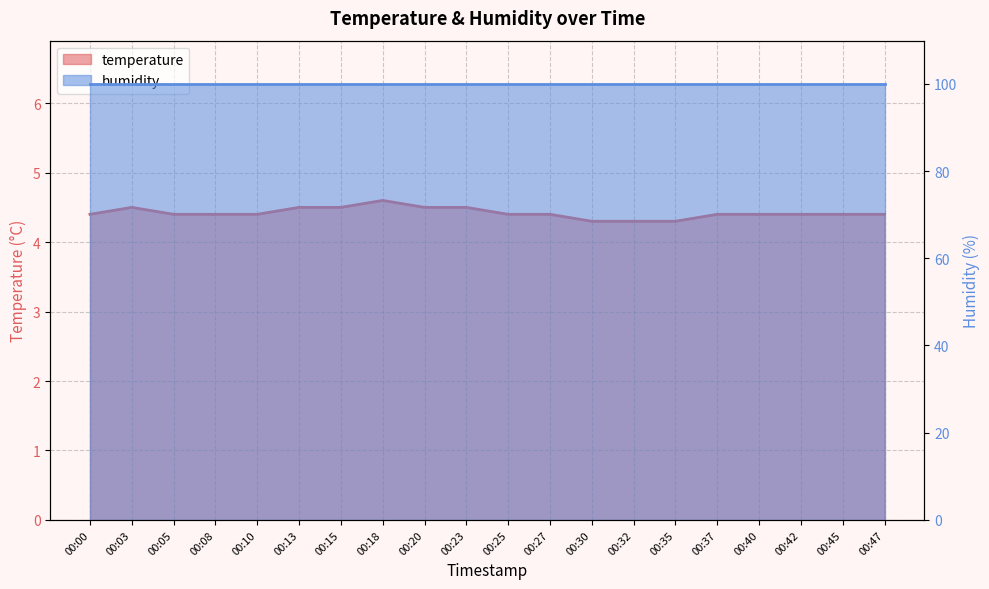

True or false: the data shows 4.4 at 00:37.

True